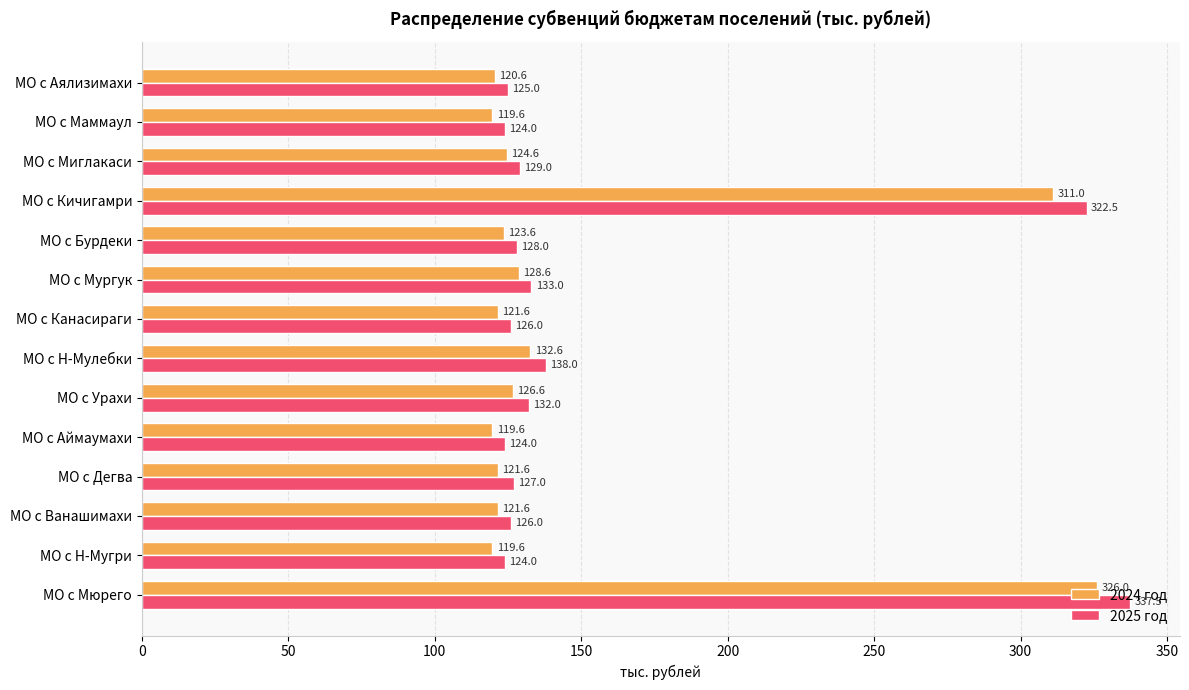

Which series has the largest range (max minus min)?

2025 год